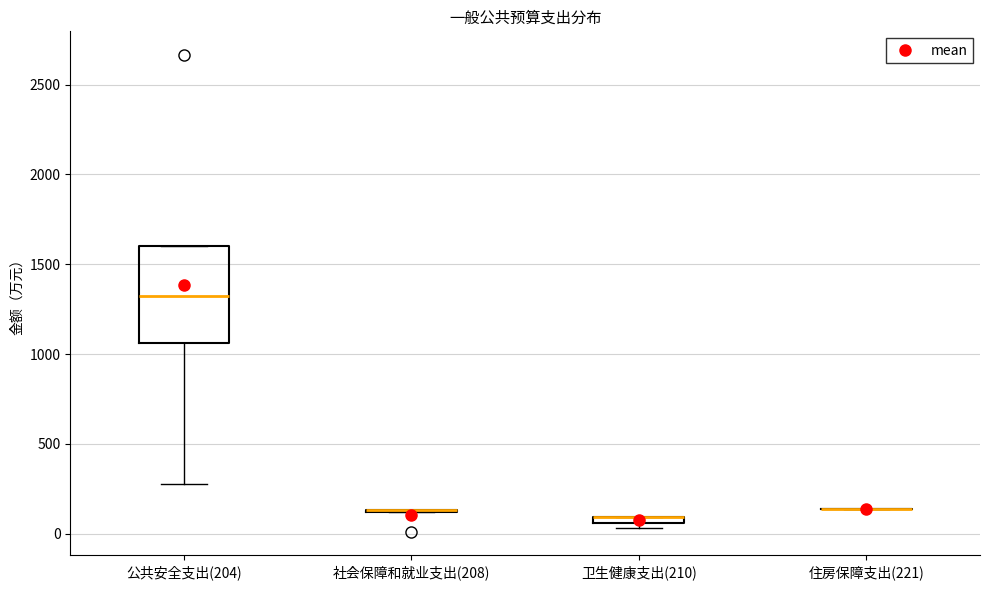

Comparing the boxes themselves (not the whiskers), which one is the tallest?

公共安全支出(204)